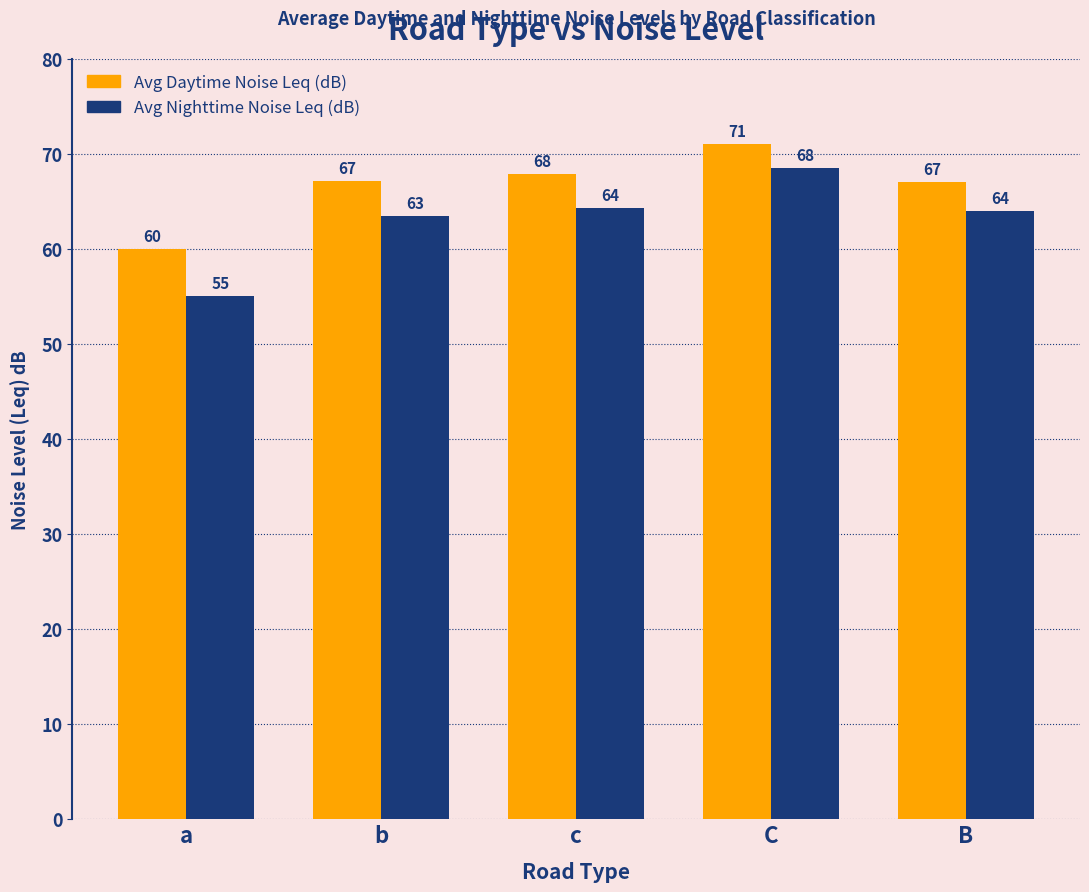

Rank the series by their maximum value, from highest to lowest.

Avg Daytime Noise Leq (dB), Avg Nighttime Noise Leq (dB)